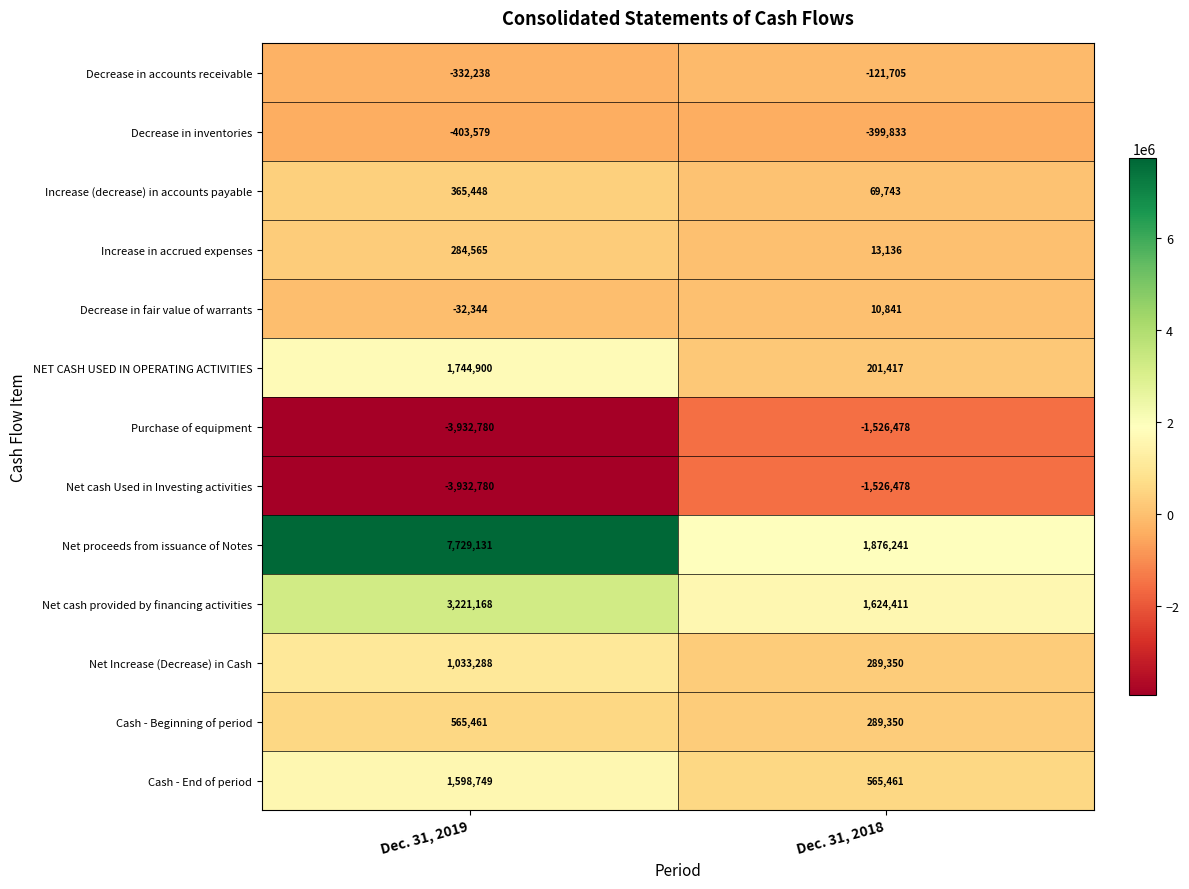

What is the spread (max minus min) of values at Dec. 31, 2018?

3402719